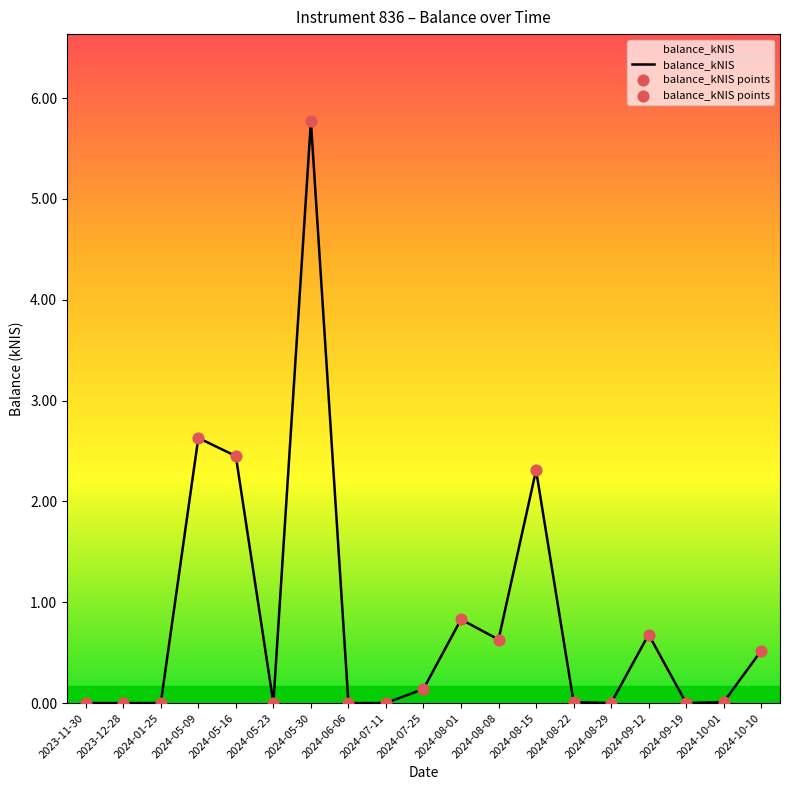

Between 2024-05-30 and 2024-08-15, which is larger?

2024-05-30